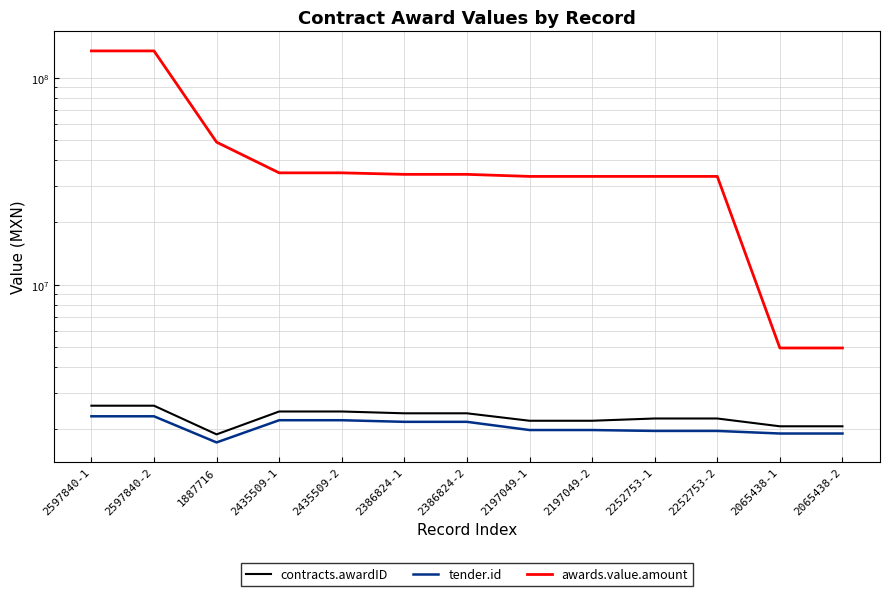

Which series has the largest total across all categories?

awards.value.amount